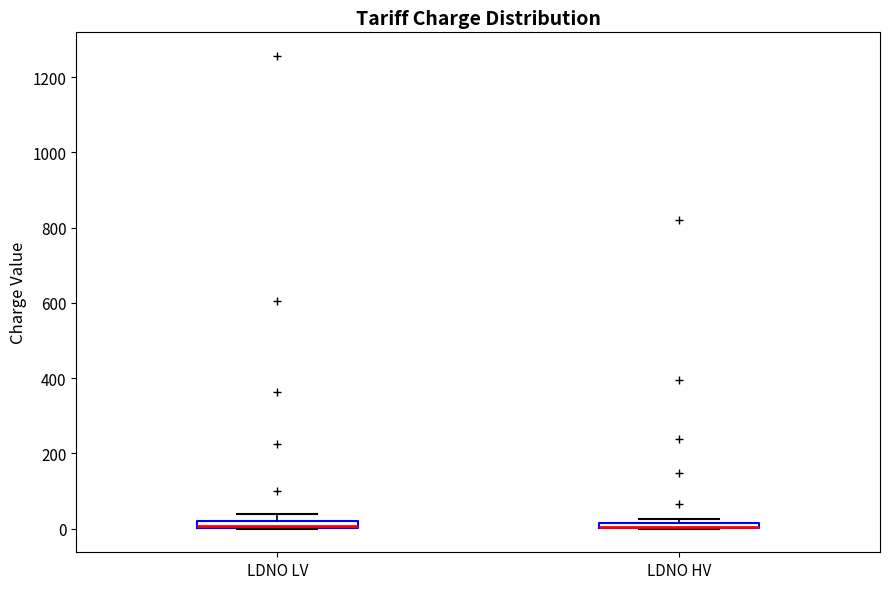

Where is the upper edge of the box for LDNO HV on the y-axis? The values are not printed on the chart, so give them approximately, as read against the axis.

20